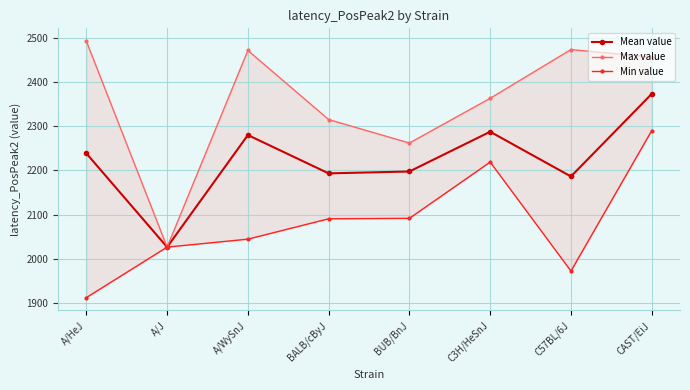

At which label does Mean value reach its peak?

CAST/EiJ